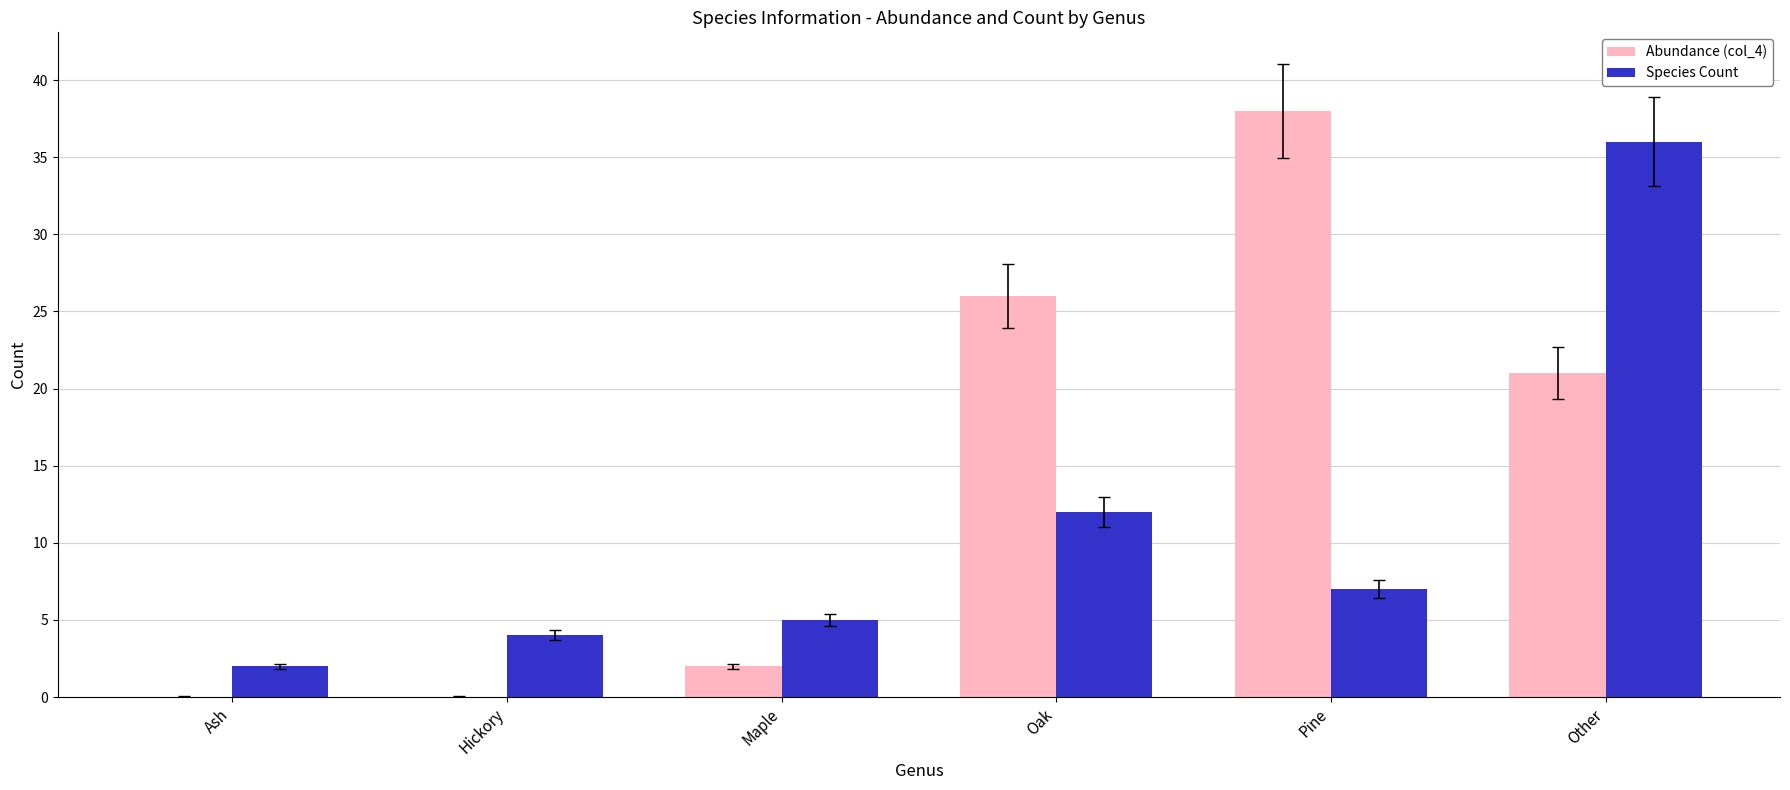

Reading left to right, what are all the values shown in this chart?

Abundance (col_4): 0	0	2	26	38	21
Species Count: 2	4	5	12	7	36